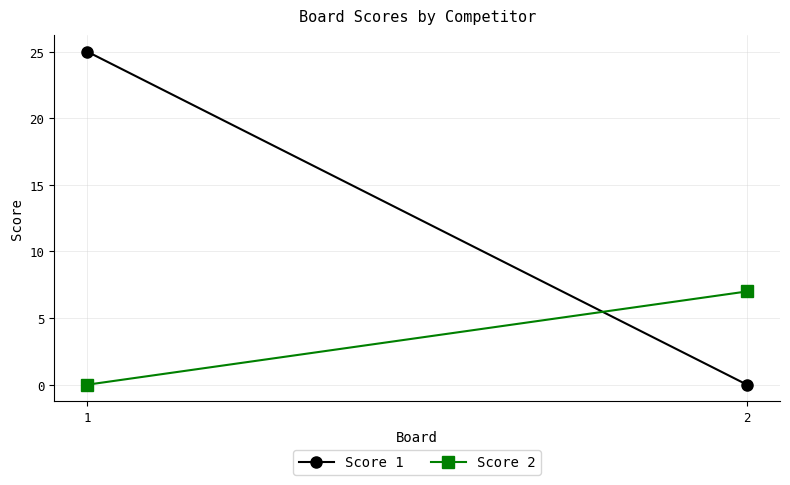

List the series in order of their peak value, lowest first.

Score 2, Score 1